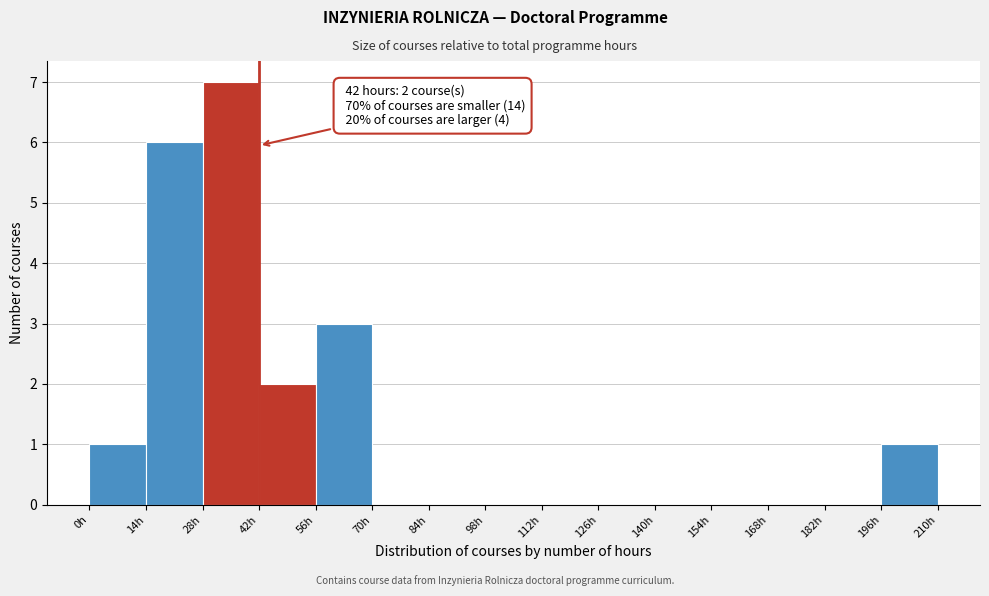

Which range on the x-axis has the tallest bar?

28 to 42